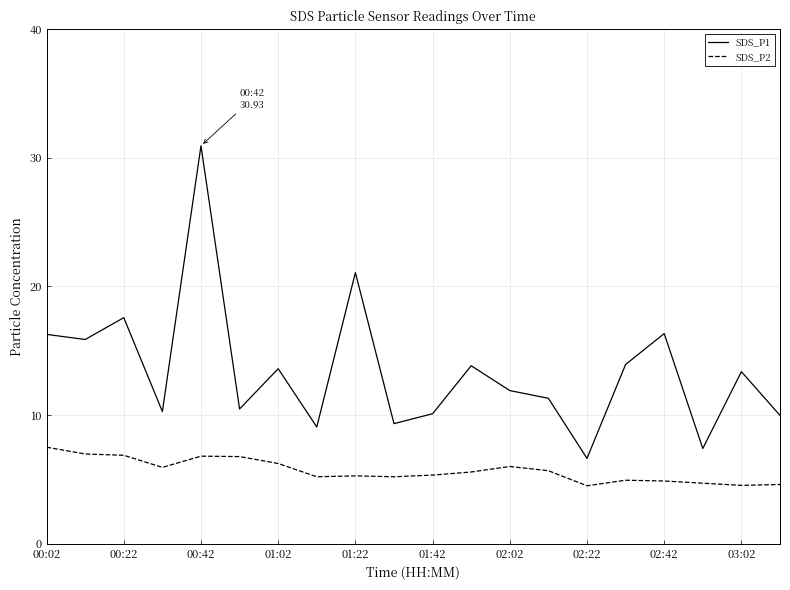

True or false: SDS_P1 and SDS_P2 cross at least once.

False